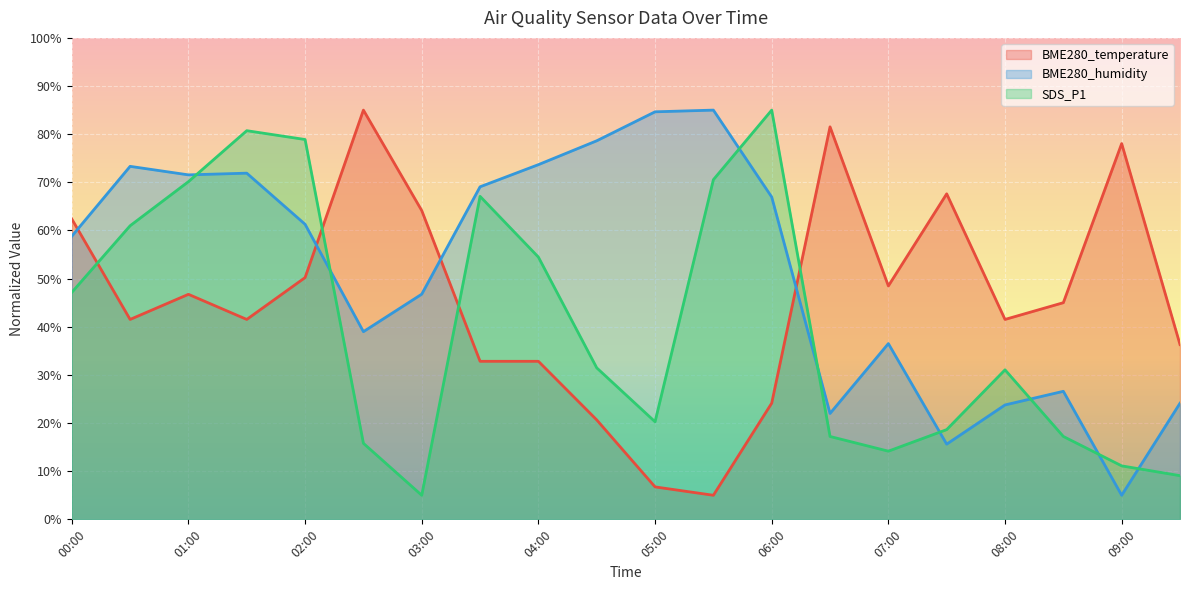

Reading left to right, transcribe all the data shown in this chart.

BME280_temperature: 00:00=62.4	00:30=41.5	01:00=46.7	01:30=41.5	02:00=50.2	02:30=85.0	03:00=64.1	03:30=32.8	04:00=32.8	04:30=20.7	05:00=6.7	05:30=5.0	06:00=24.1	06:30=81.5	07:00=48.5	07:30=67.6	08:00=41.5	08:30=45.0	09:00=78.0	09:30=36.3
BME280_humidity: 00:00=58.8	00:30=73.3	01:00=71.5	01:30=71.9	02:00=61.3	02:30=39.0	03:00=46.8	03:30=69.1	04:00=73.7	04:30=78.6	05:00=84.6	05:30=85.0	06:00=66.9	06:30=22.0	07:00=36.5	07:30=15.6	08:00=23.8	08:30=26.6	09:00=5.0	09:30=24.1
SDS_P1: 00:00=47.1	00:30=61.0	01:00=70.1	01:30=80.7	02:00=78.9	02:30=15.8	03:00=5.0	03:30=67.1	04:00=54.5	04:30=31.5	05:00=20.3	05:30=70.5	06:00=85.0	06:30=17.2	07:00=14.2	07:30=18.6	08:00=31.1	08:30=17.2	09:00=11.1	09:30=9.1